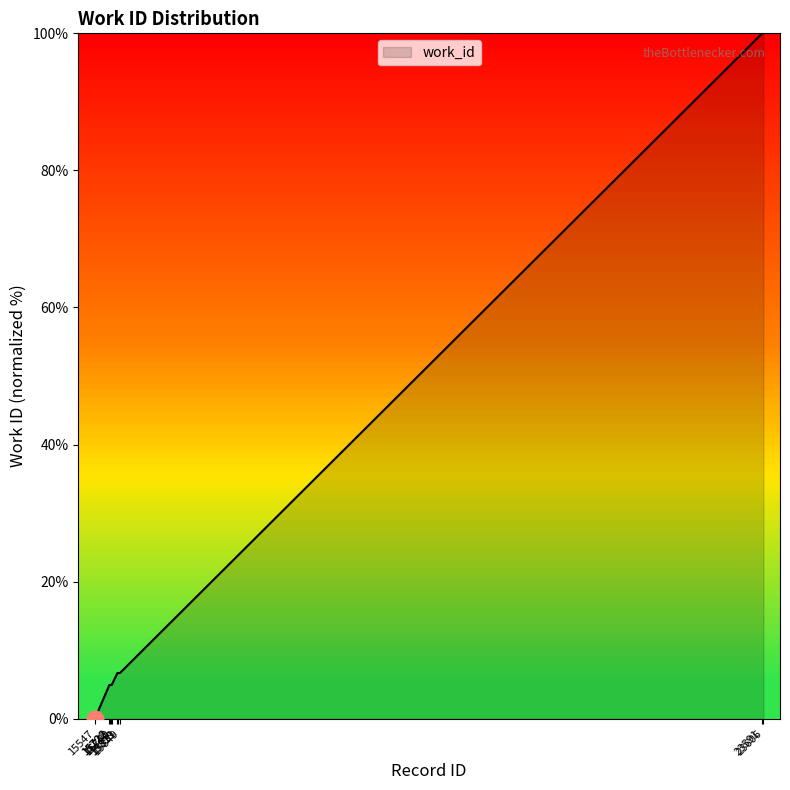

What is the greatest value displayed?

100.0